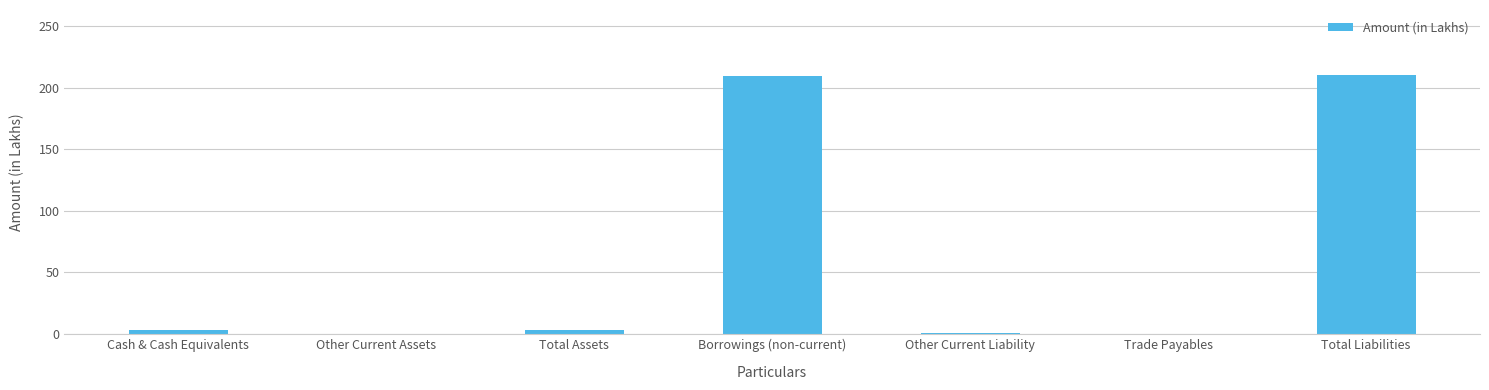

What is the greatest value displayed?

210.4